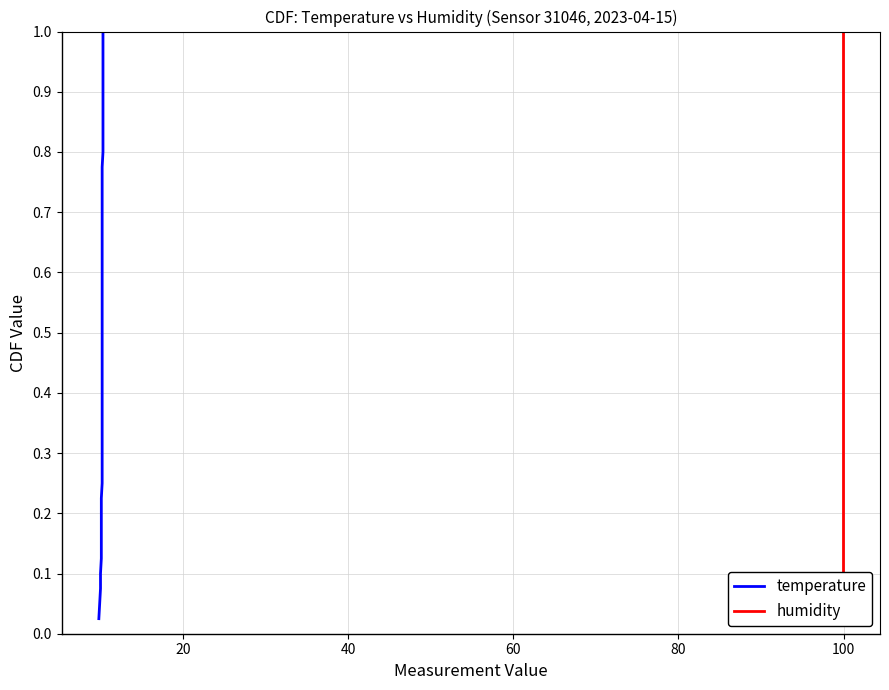

True or false: temperature and humidity intersect in this chart.

False